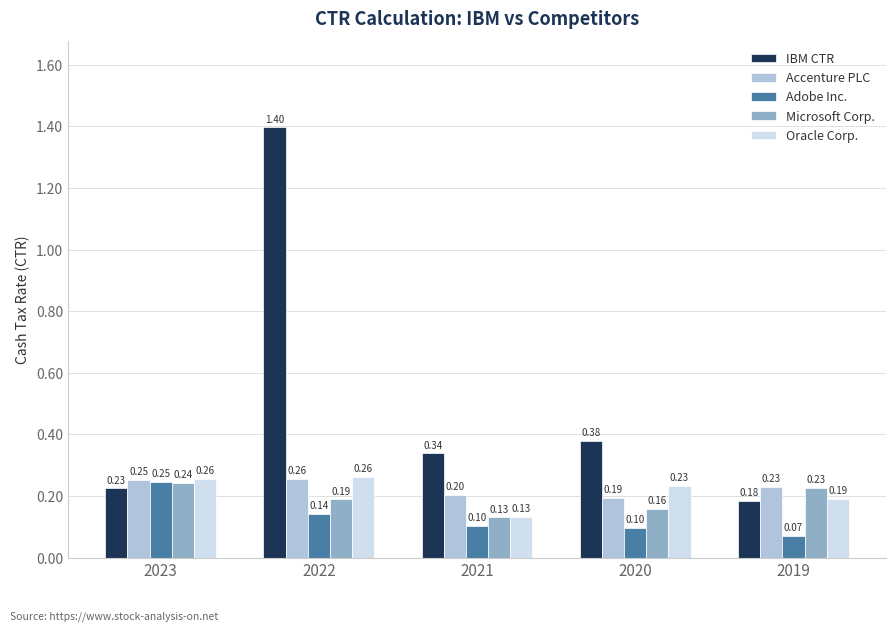

What are all the series names shown in the legend?

IBM CTR, Accenture PLC, Adobe Inc., Microsoft Corp., Oracle Corp.